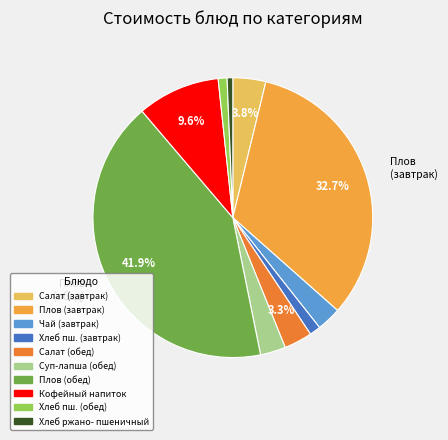

Is there a majority slice in this chart?

No